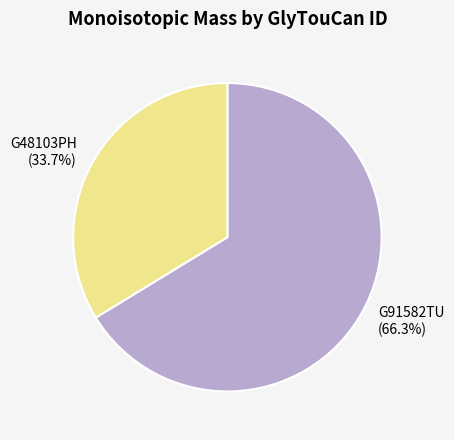

Which slice is the smallest?

G48103PH